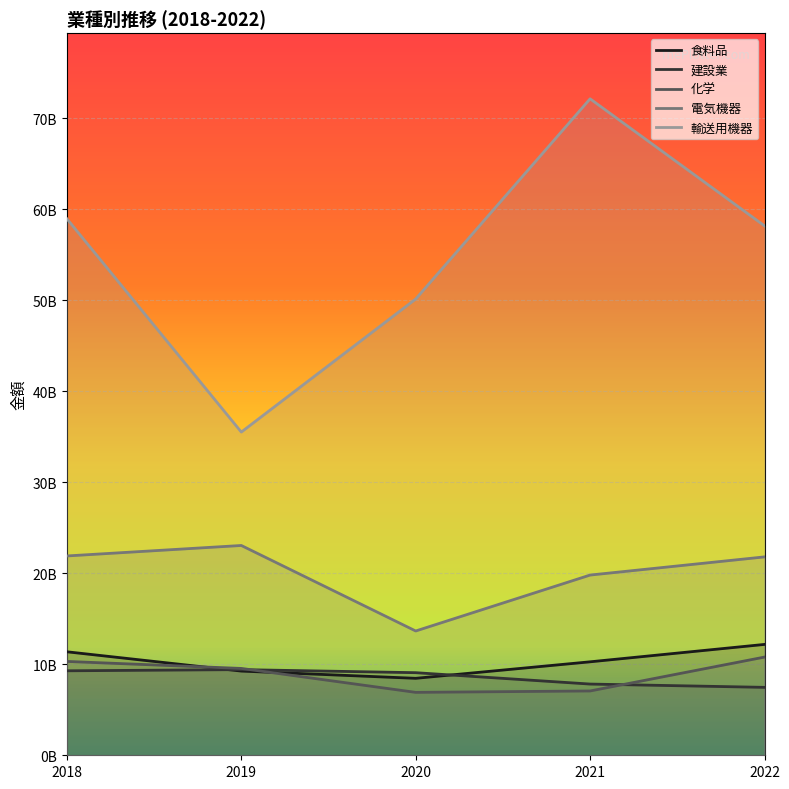

What is the difference between the highest and lowest values at 2019?

26.3